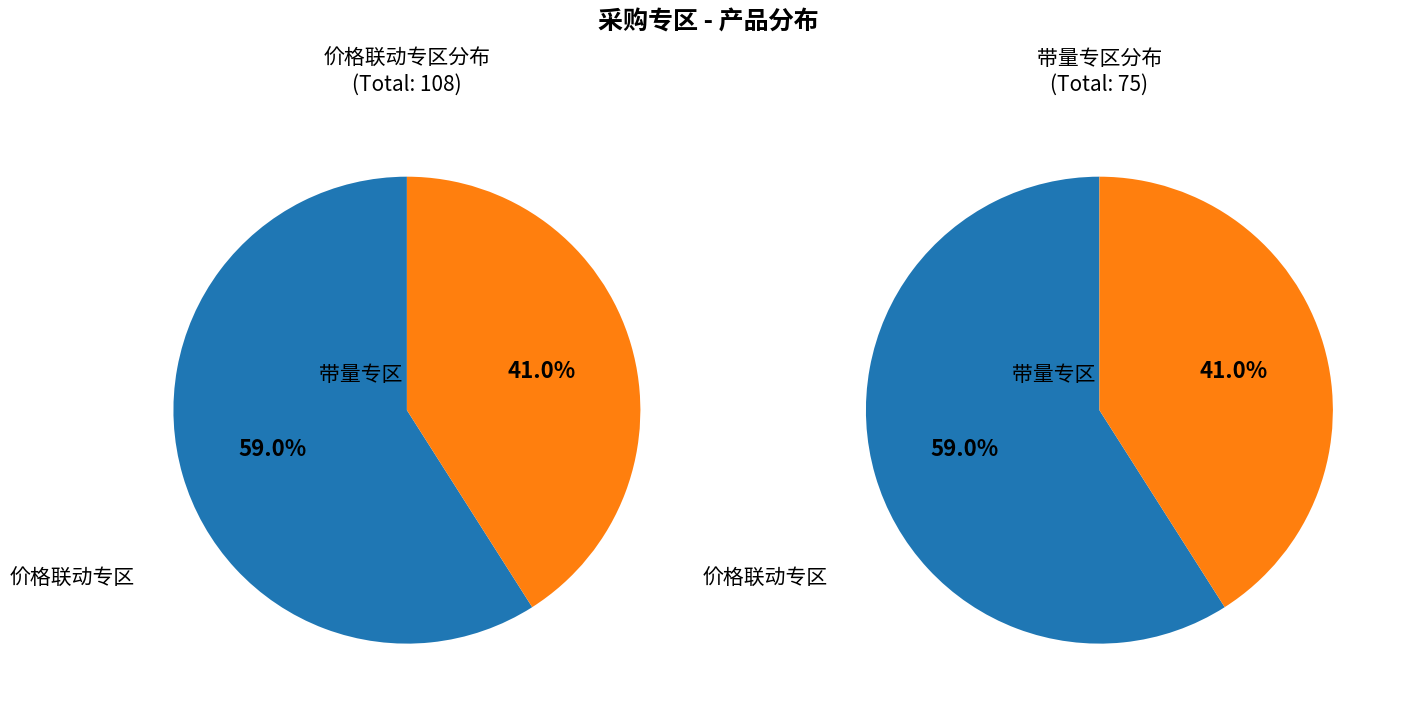

To the nearest percent, what is the average slice percentage?

50%